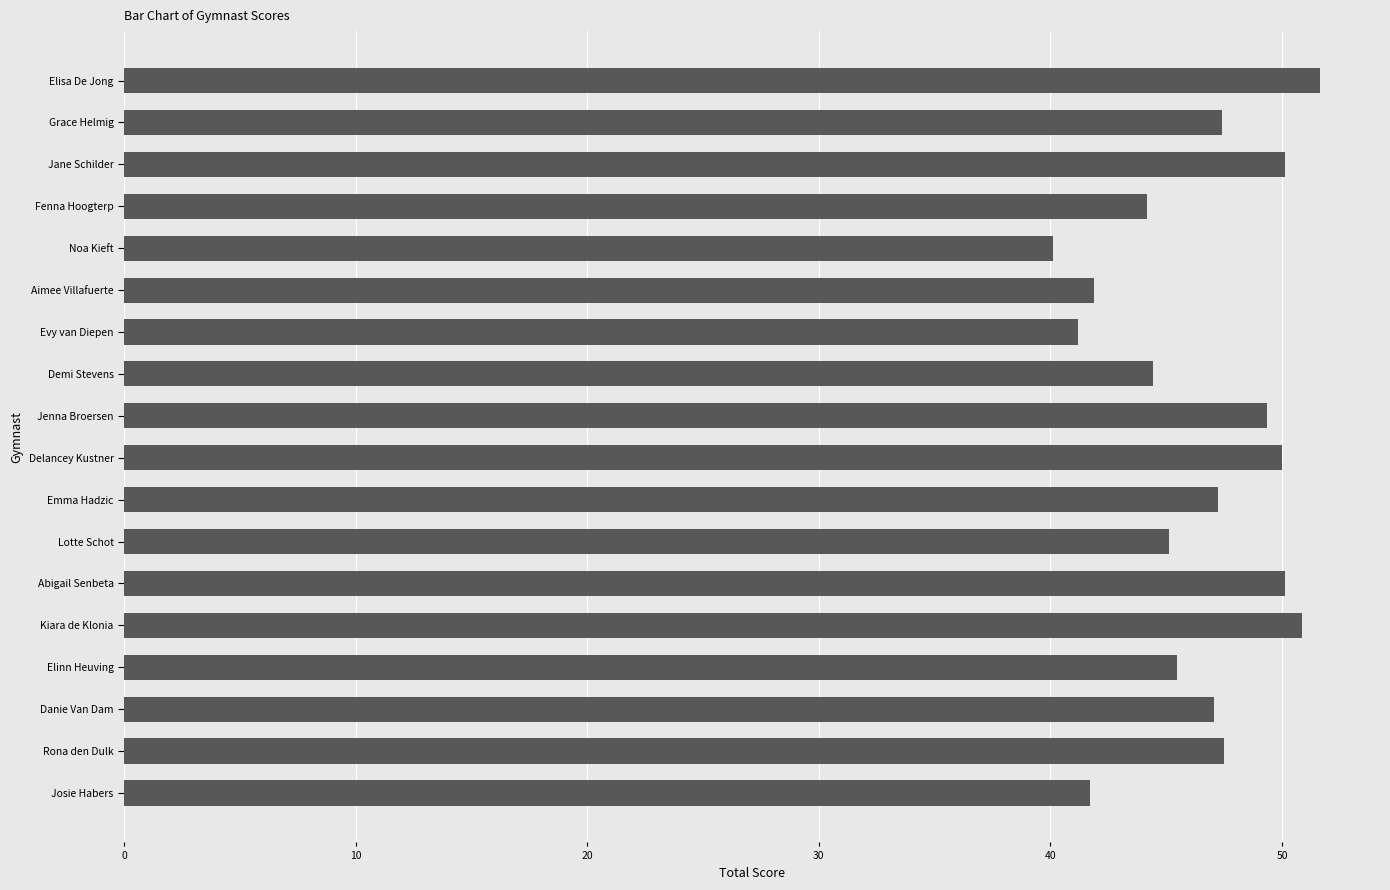

Read the value at Noa Kieft.

40.1